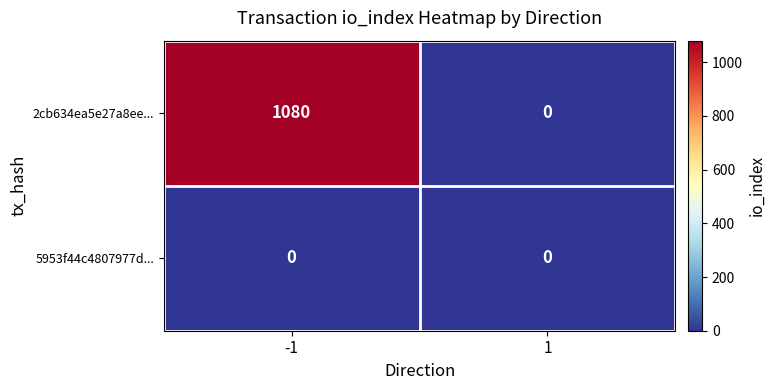

Rank the series by their maximum value, from lowest to highest.

5953f44c4807977d..., 2cb634ea5e27a8ee...